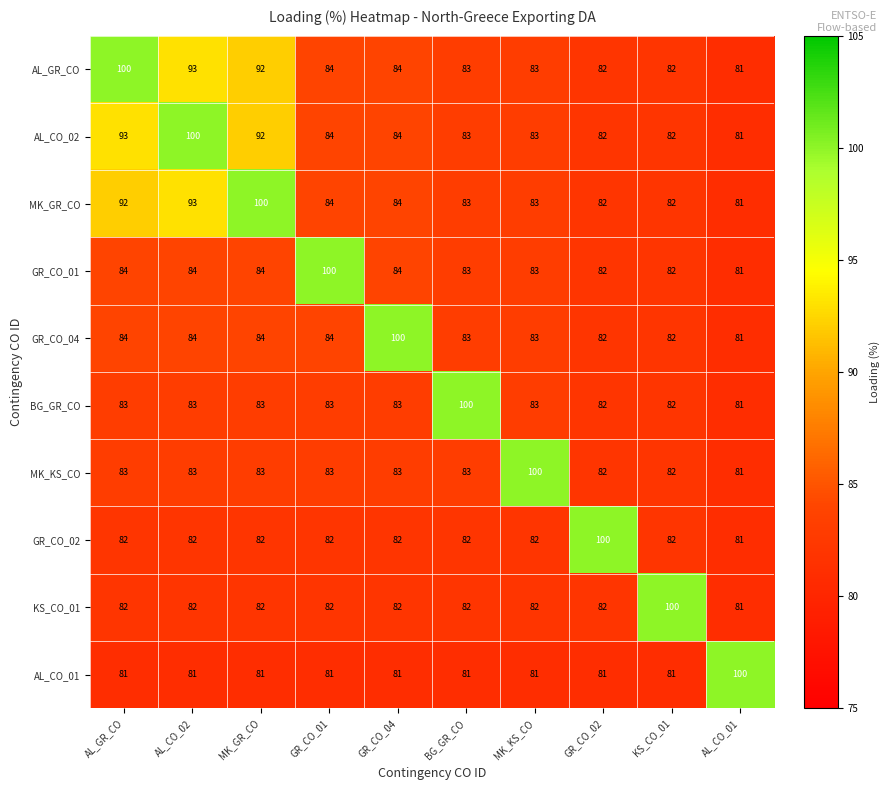

True or false: GR_CO_04 has a value of 34 at GR_CO_01.

False